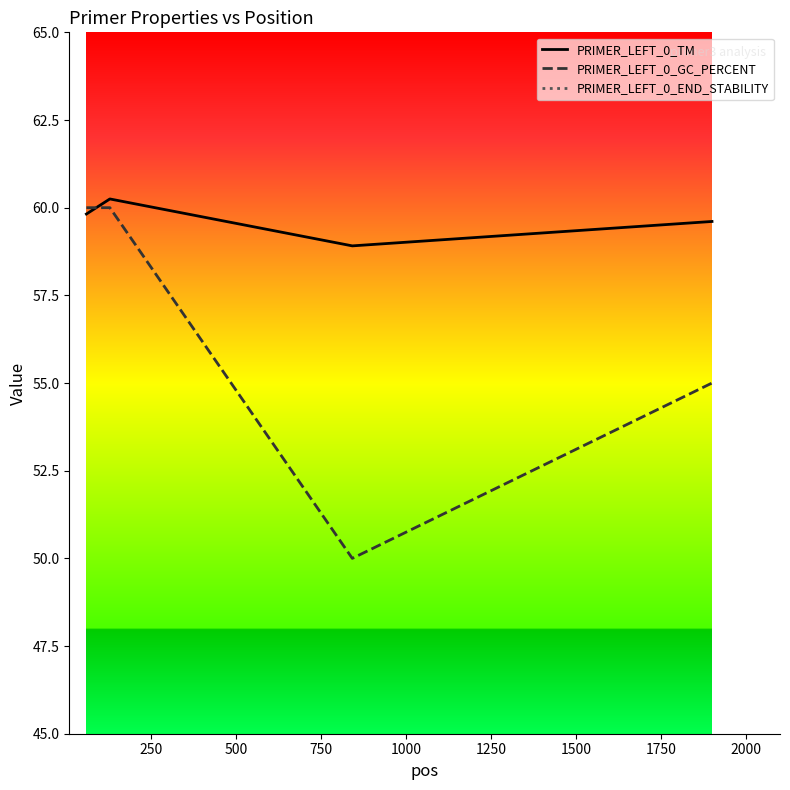

What is the highest value of the PRIMER_LEFT_0_GC_PERCENT series?

60.0